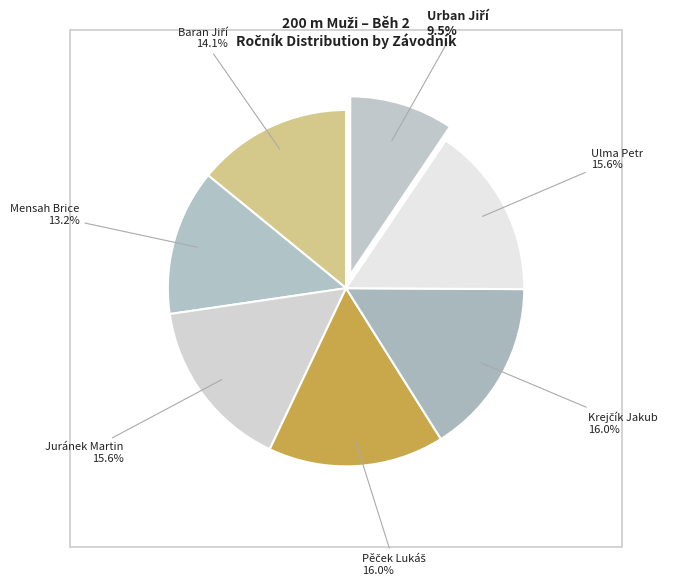

How many slices are in this pie chart?

7